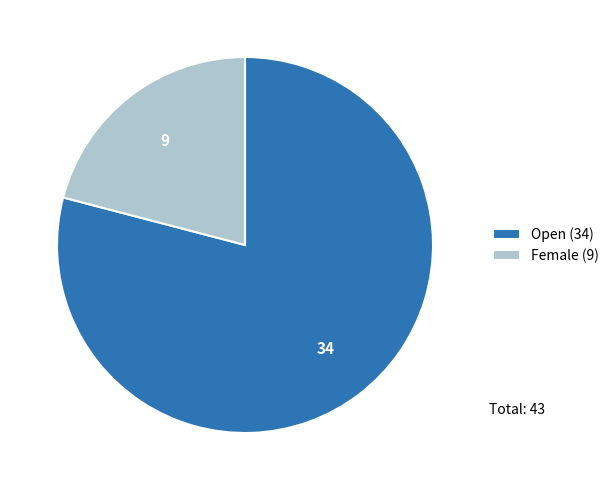

How many slices are in this pie chart?

2